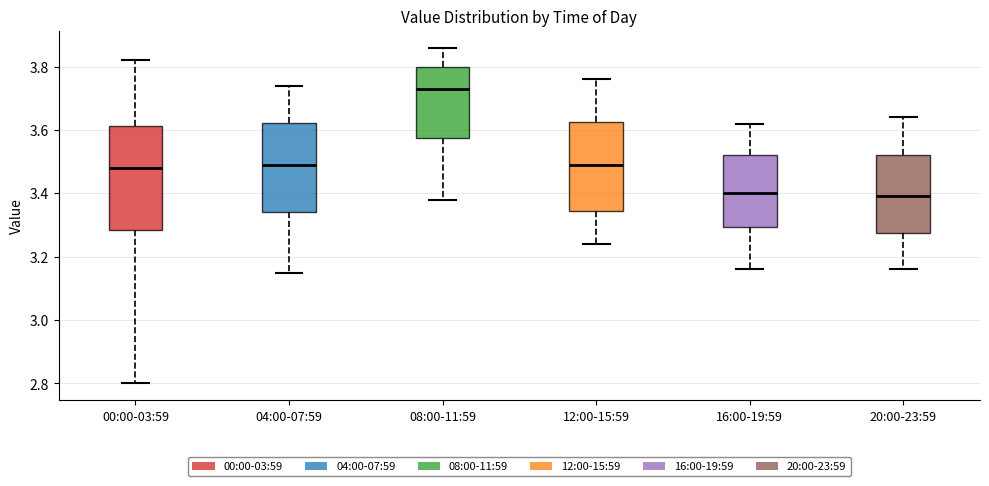

Reading left to right, transcribe this box plot: for each box, give where its median line is, the range the box spans, and where its two whiskers end, as read against the y-axis. The values are not printed on the chart, so give them approximately, as read against the axis.

00:00-03:59: median 3.48, box 3.28 to 3.62, whiskers 2.80 to 3.82
04:00-07:59: median 3.50, box 3.34 to 3.62, whiskers 3.16 to 3.74
08:00-11:59: median 3.74, box 3.58 to 3.80, whiskers 3.38 to 3.86
12:00-15:59: median 3.50, box 3.34 to 3.62, whiskers 3.24 to 3.76
16:00-19:59: median 3.40, box 3.30 to 3.52, whiskers 3.16 to 3.62
20:00-23:59: median 3.40, box 3.28 to 3.52, whiskers 3.16 to 3.64